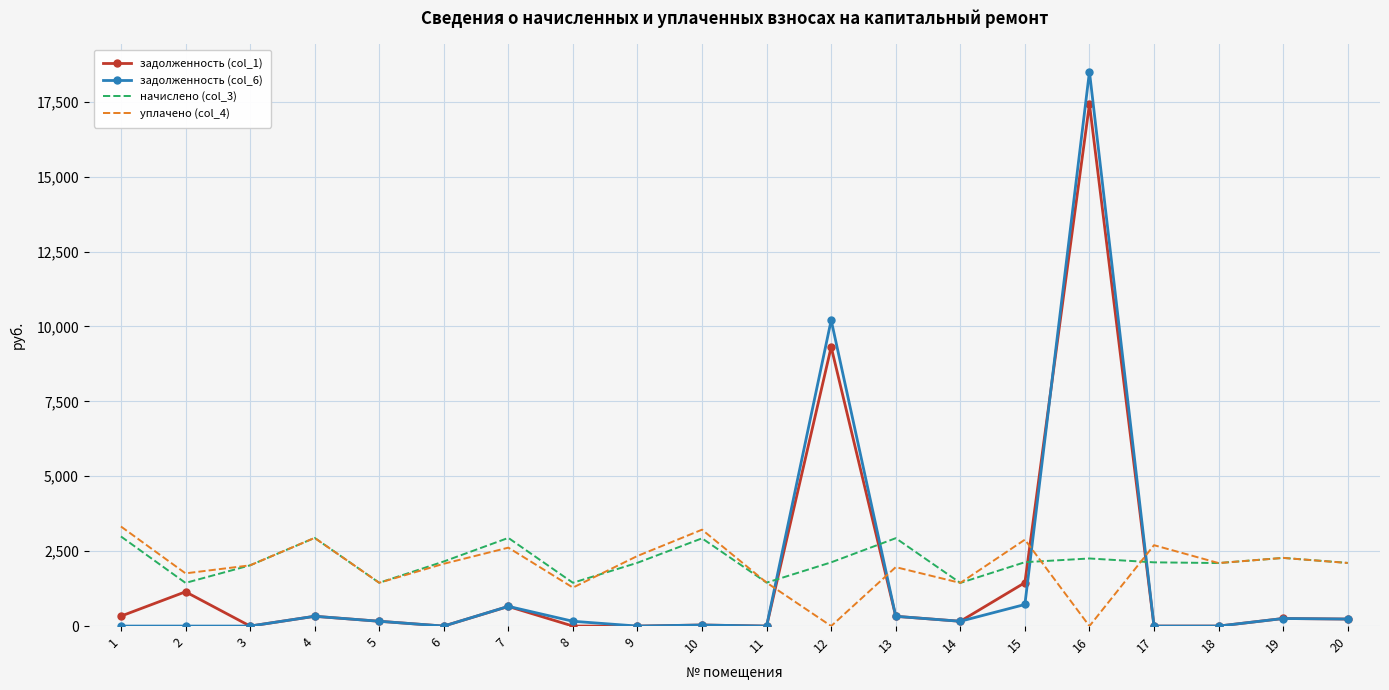

True or false: начислено (col_3) and задолженность (col_6) intersect in this chart.

True